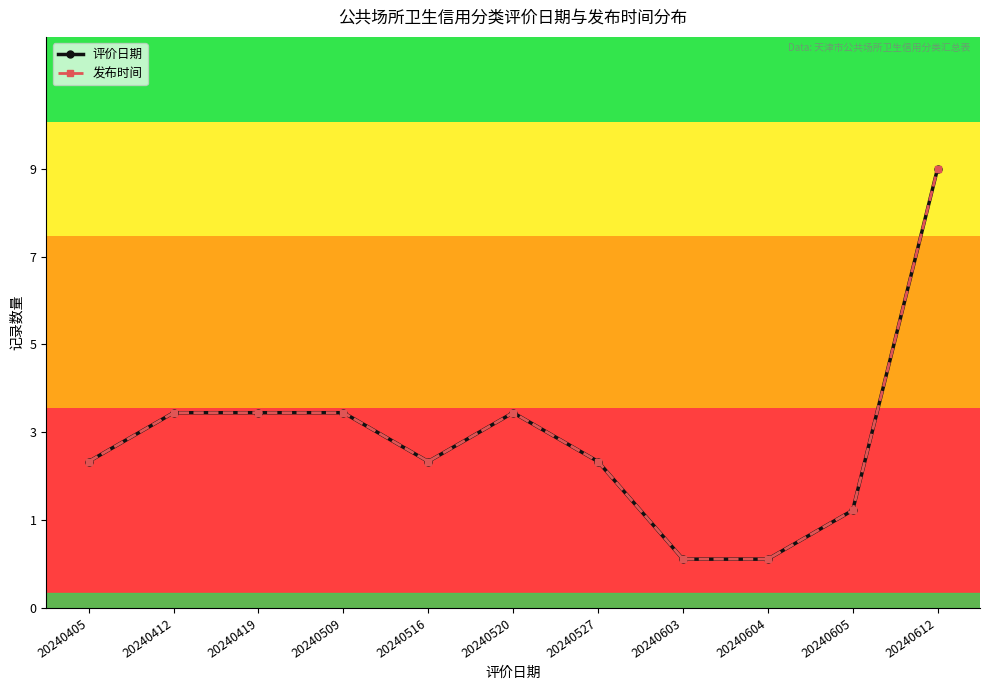

Is this an area chart (filled region under the line)?

No